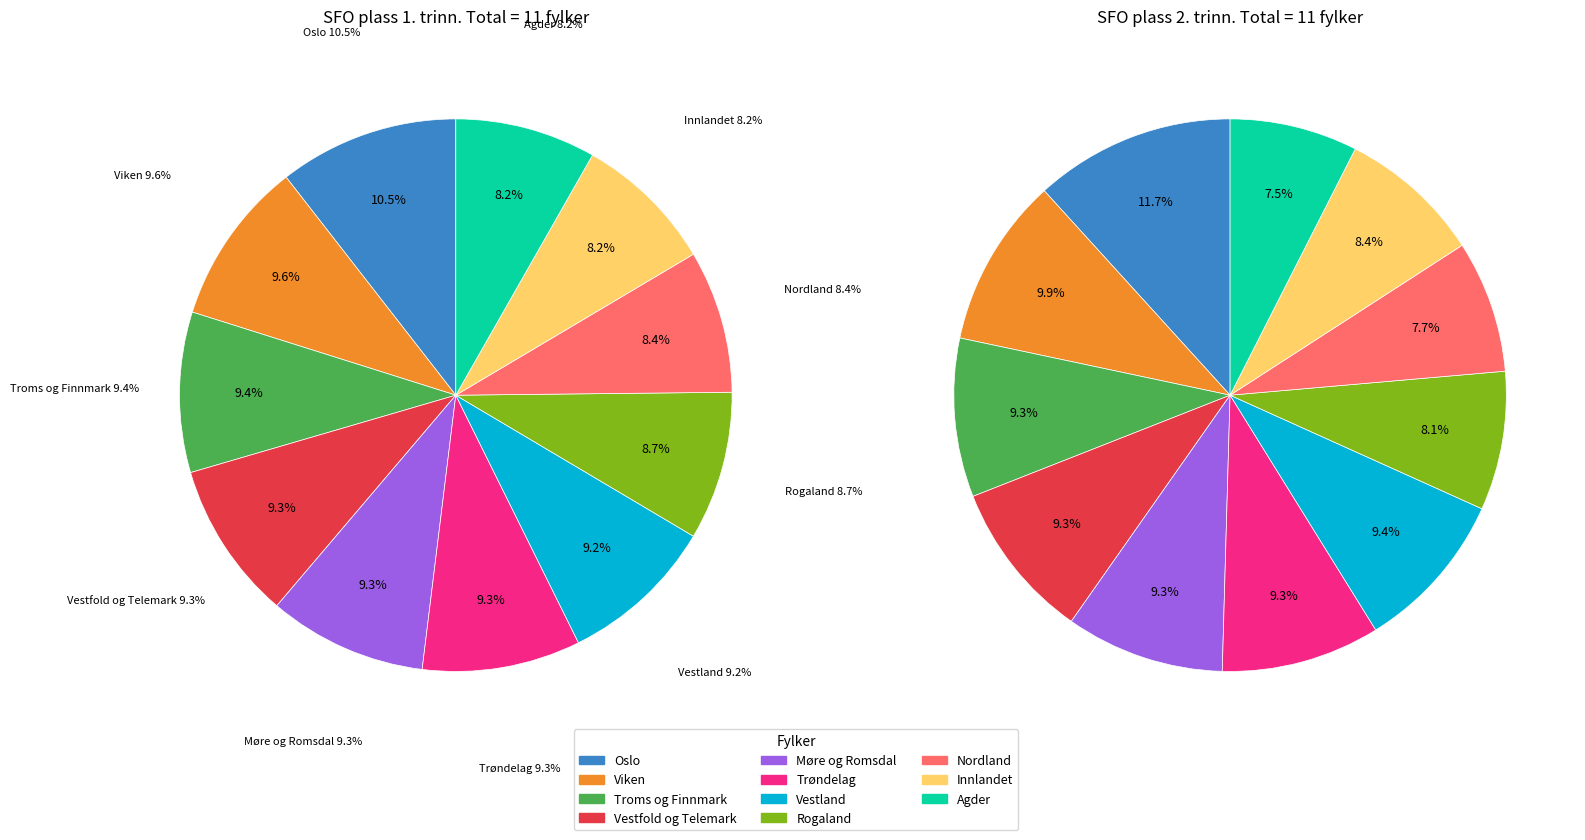

Rank the categories by Andel barn på 2. trinn med SFO plass value from lowest to highest.

Agder, Nordland, Rogaland, Innlandet, Troms og Finnmark, Vestfold og Telemark, Møre og Romsdal, Trøndelag, Vestland, Viken, Oslo